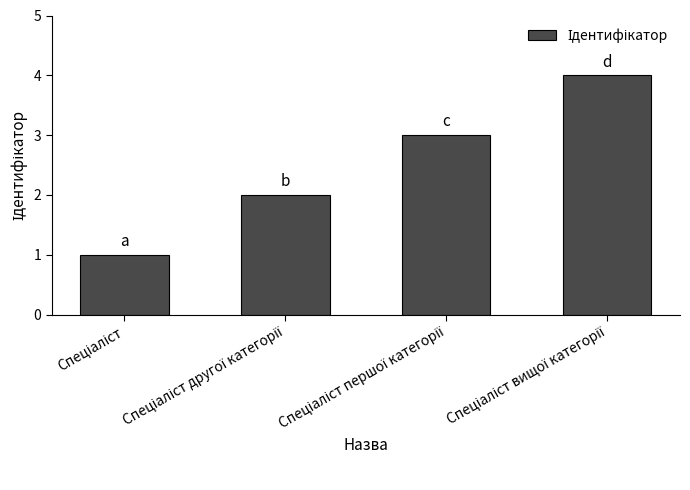

How many series are shown in this chart?

1